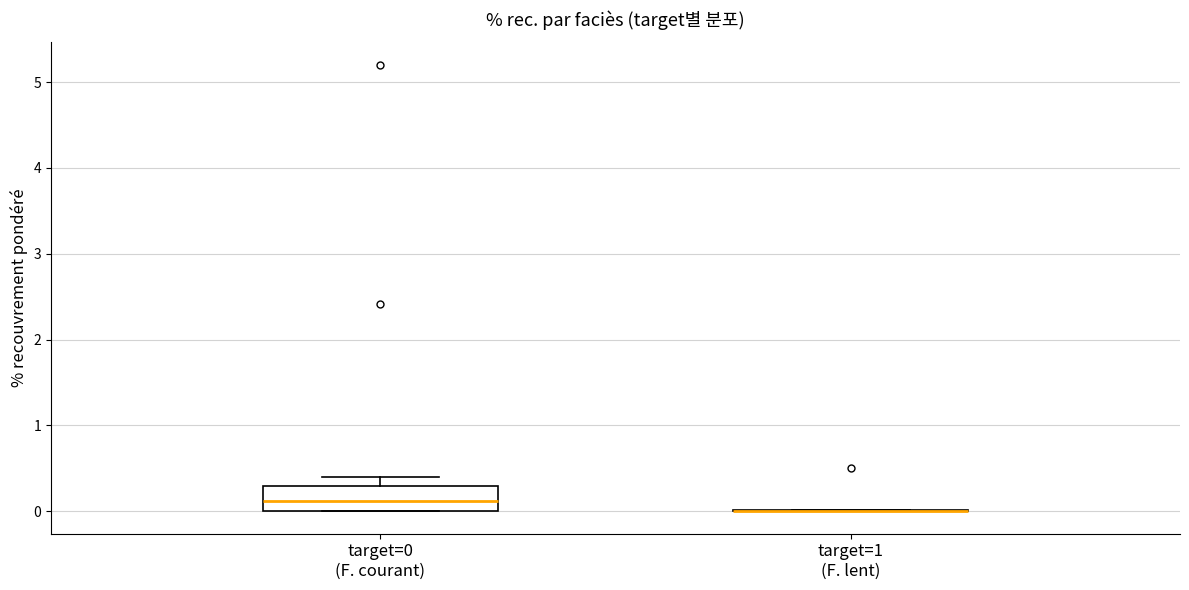

Reading left to right, read every box against the y-axis: the position of its median line, the range the box covers, and the ends of its whiskers. The values are not printed on the chart, so give them approximately, as read against the axis.

target=0 (F. courant): median 0.1, box 0.0 to 0.3, whiskers 0.0 to 0.4
target=1 (F. lent): box collapsed to a line at 0.0, whiskers 0.0 to 0.0